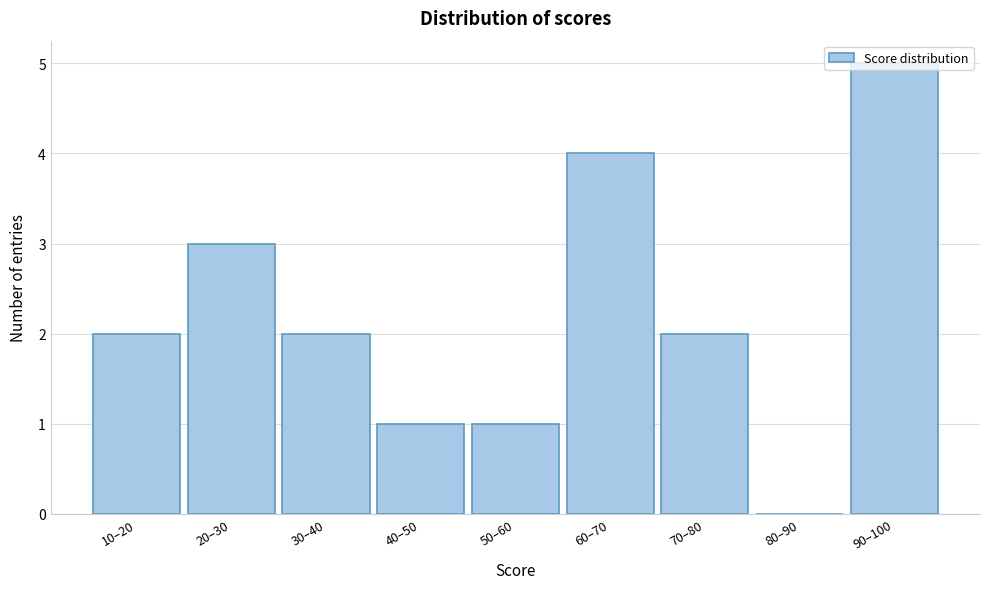

Read the value at 90–100.

5